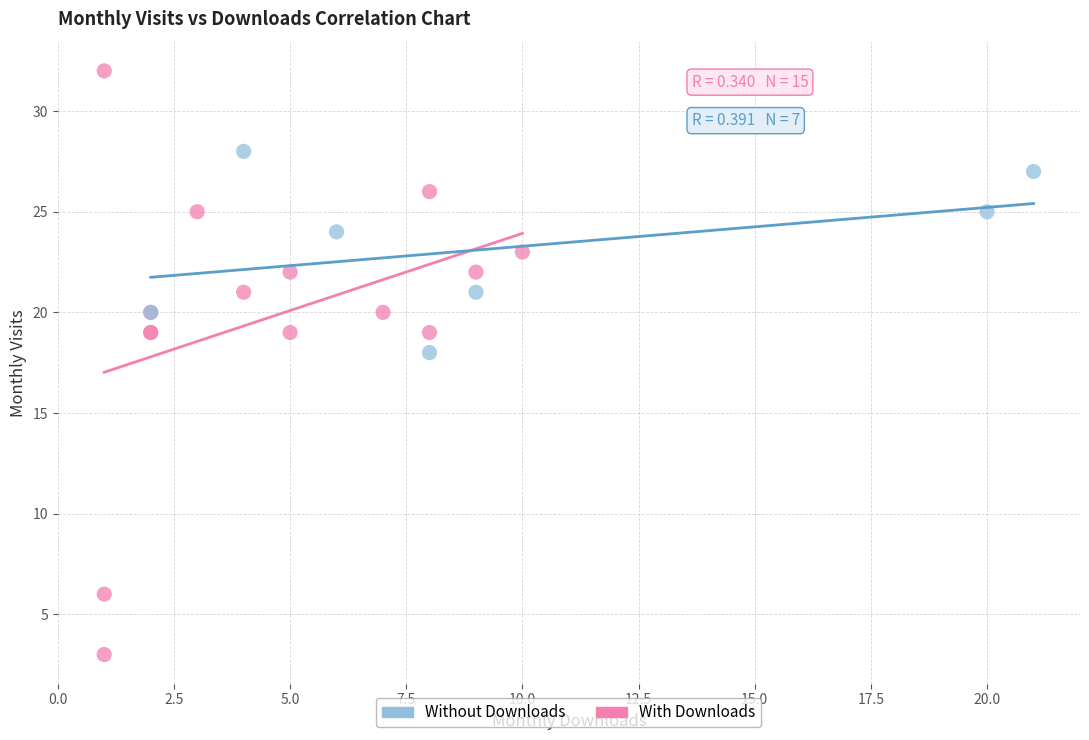

Which series reaches the maximum Y coordinate?

With Downloads